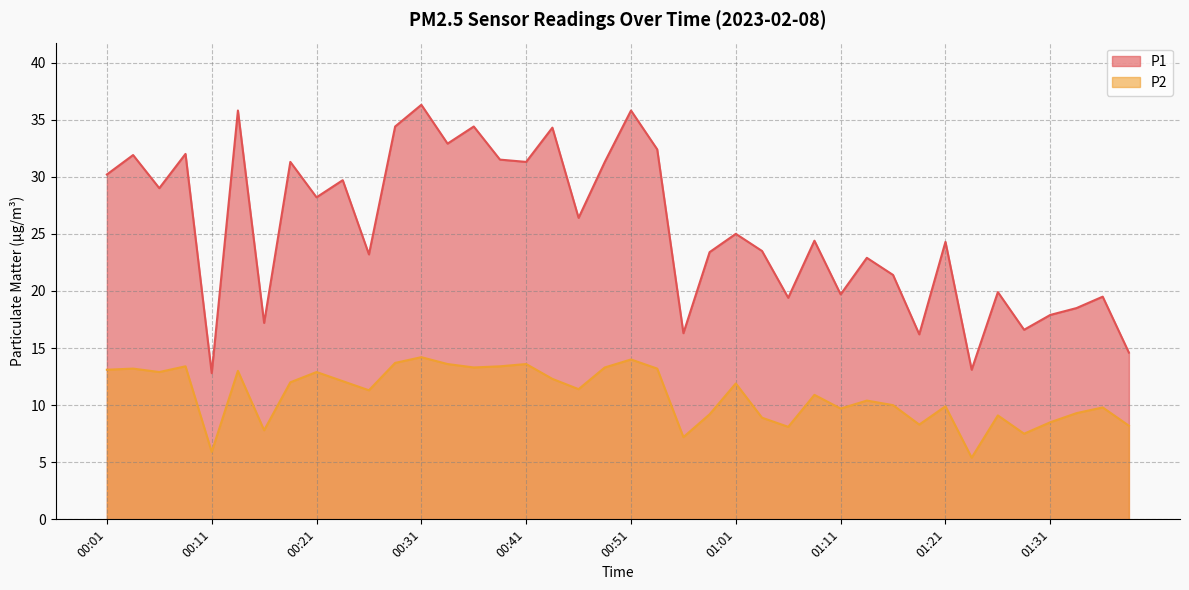

Which has a higher value, 00:18 or 01:34?

00:18